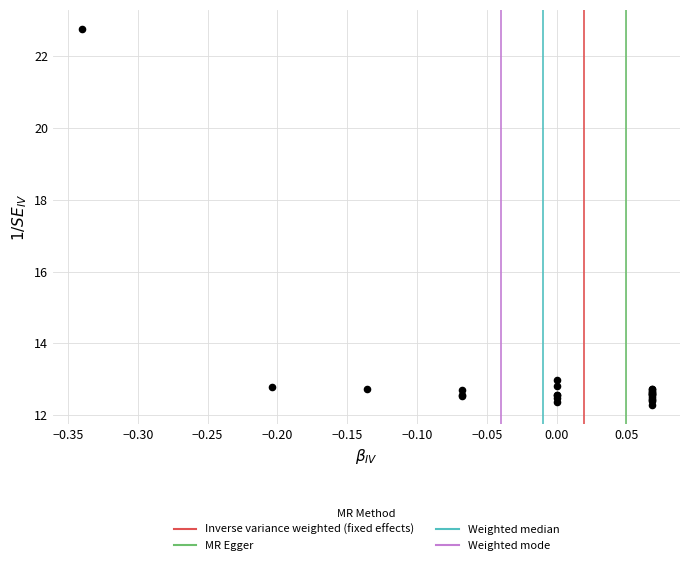

What Y value in the scatter plot is closest to 17?

13.0